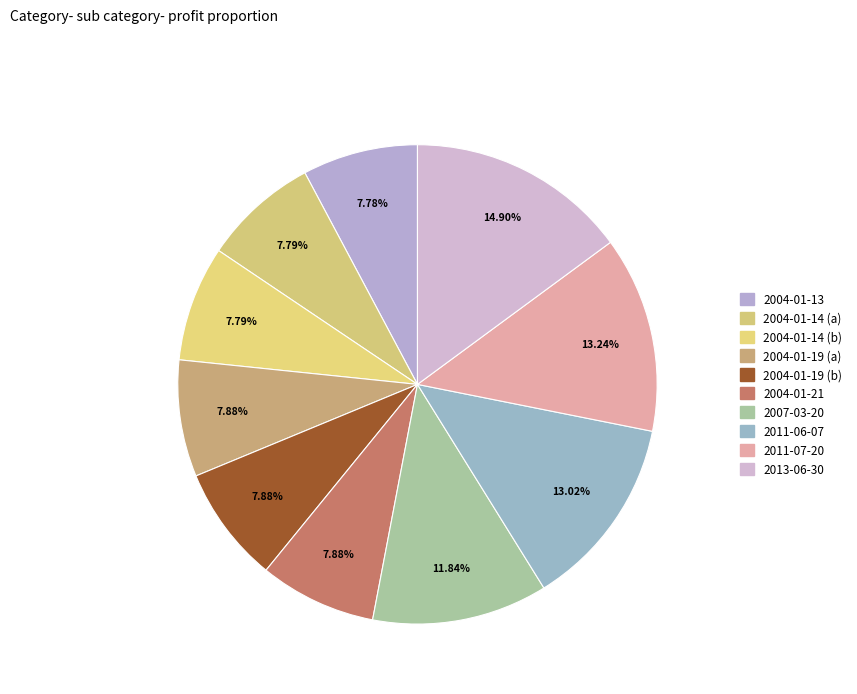

Rank the categories by value from lowest to highest.

2004-01-13, 2004-01-14 (a), 2004-01-14 (b), 2004-01-19 (a), 2004-01-19 (b), 2004-01-21, 2007-03-20, 2011-06-07, 2011-07-20, 2013-06-30